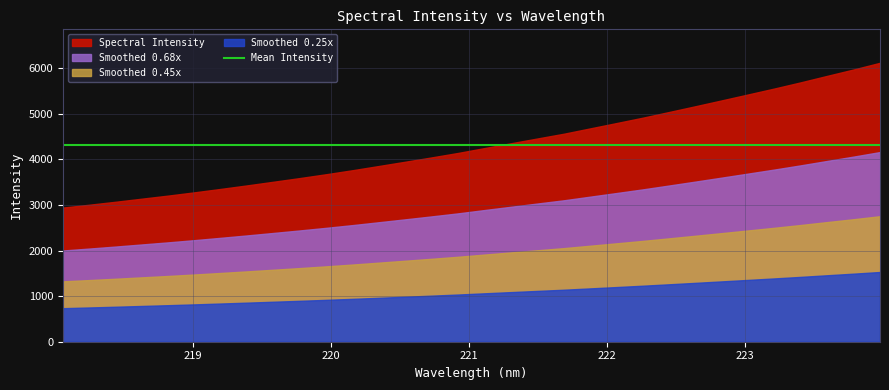

Rank the categories by value from lowest to highest.

218.0596, 218.2508, 218.442, 218.6332, 218.8244, 219.0156, 219.2067, 219.3979, 219.589, 219.7801, 219.9712, 220.1623, 220.3533, 220.5444, 220.7354, 220.9264, 221.1174, 221.3083, 221.4993, 221.6902, 221.8812, 222.0721, 222.263, 222.4538, 222.6447, 222.8355, 223.0264, 223.2172, 223.408, 223.5987, 223.7895, 223.9802